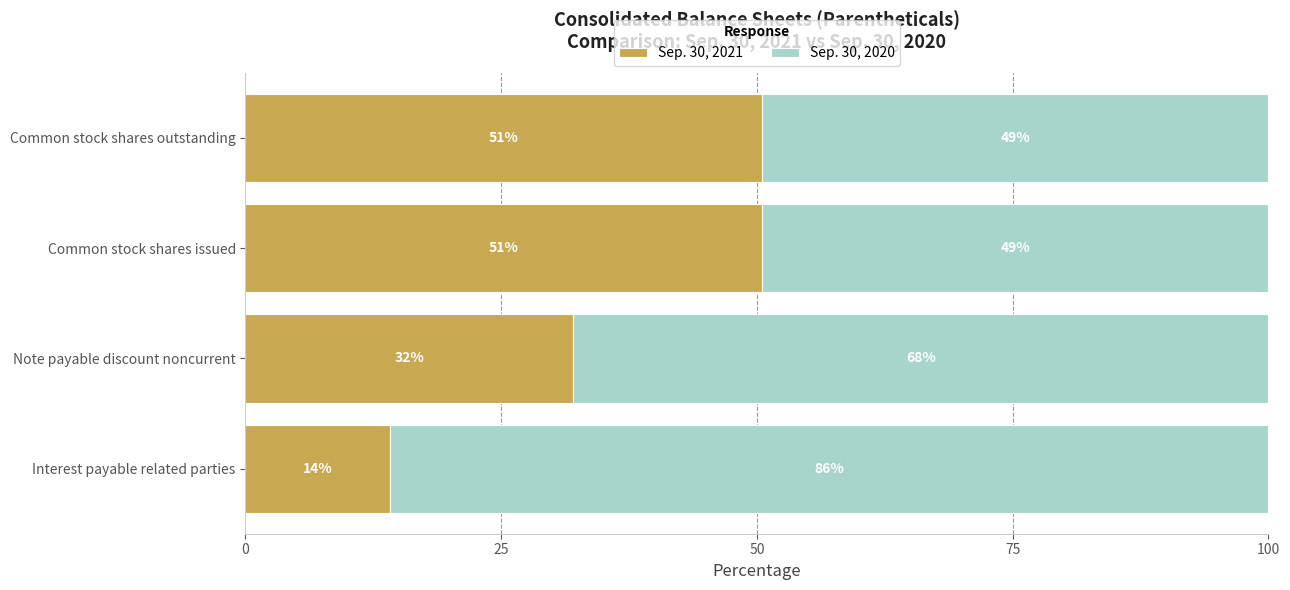

What are all the series names shown in the legend?

Sep. 30, 2021, Sep. 30, 2020